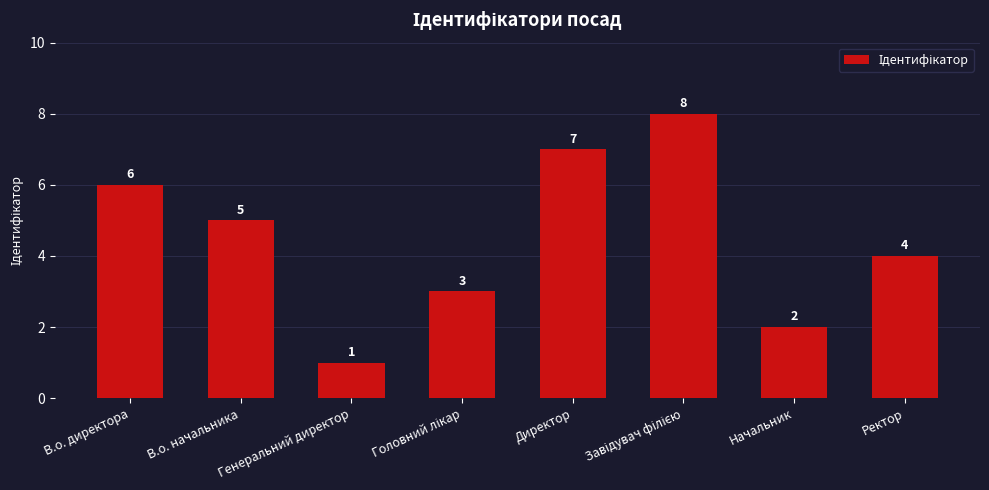

Which has a higher value, Ректор or В.о. начальника?

В.о. начальника